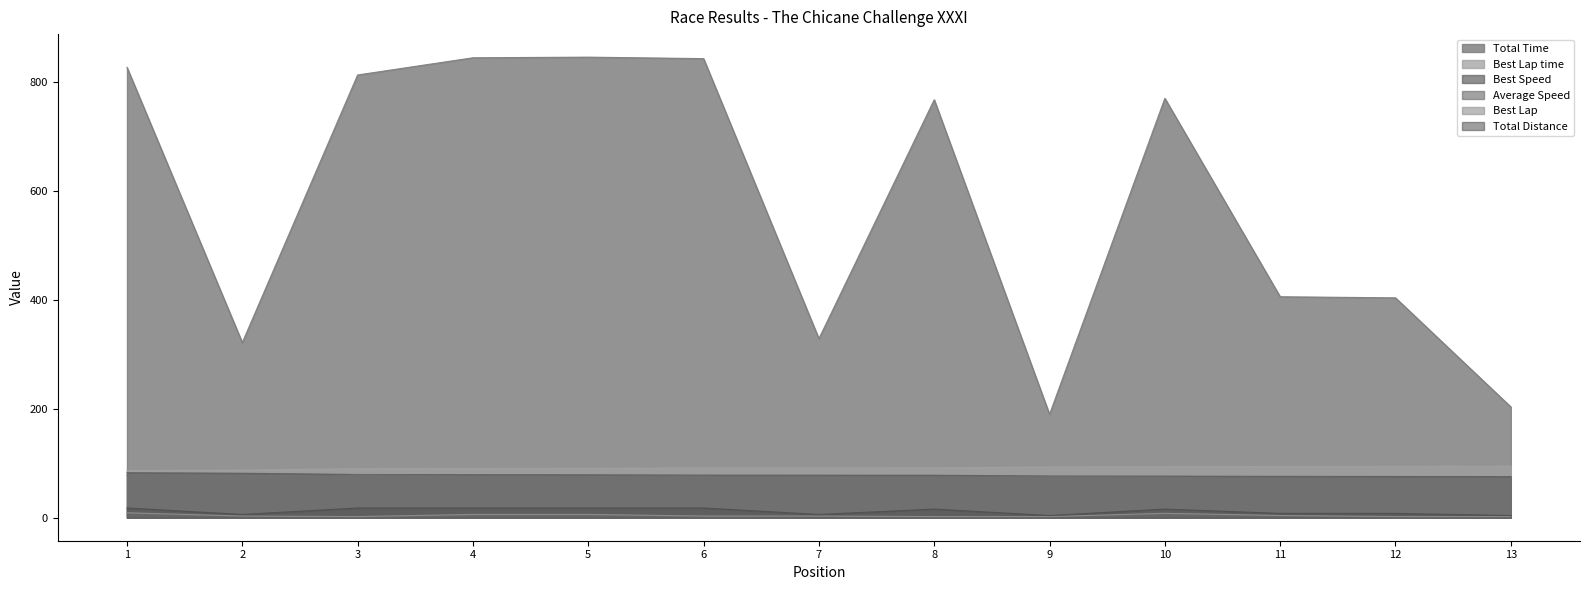

In Total Distance, how many points are higher than both neighbors (excluding endpoints)?

2